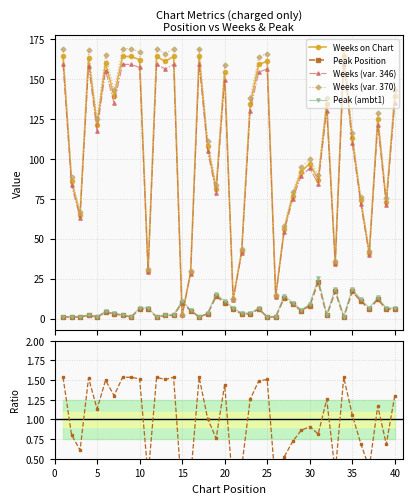

Reading right to left, extract all data points from this chart.

Weeks on Chart: 40=139	39=73	38=125	37=41	36=74	35=113	34=164	33=35	32=134	31=87	30=97	29=92	28=77	27=56	26=14	25=161	24=159	23=134	22=42	21=12	20=154	19=81	18=108	17=164	16=29	15=2	14=164	13=161	12=164	11=30	10=162	9=164	8=164	7=139	6=160	5=121	4=163	3=65	2=86	1=164
Peak Position: 40=6	39=6	38=12	37=6	36=11	35=17	34=1	33=17	32=2	31=23	30=8	29=5	28=9	27=13	26=1	25=1	24=6	23=3	22=3	21=6	20=10	19=14	18=3	17=1	16=5	15=10	14=2	13=2	12=1	11=6	10=6	9=1	8=2	7=3	6=4	5=1	4=2	3=1	2=1	1=1